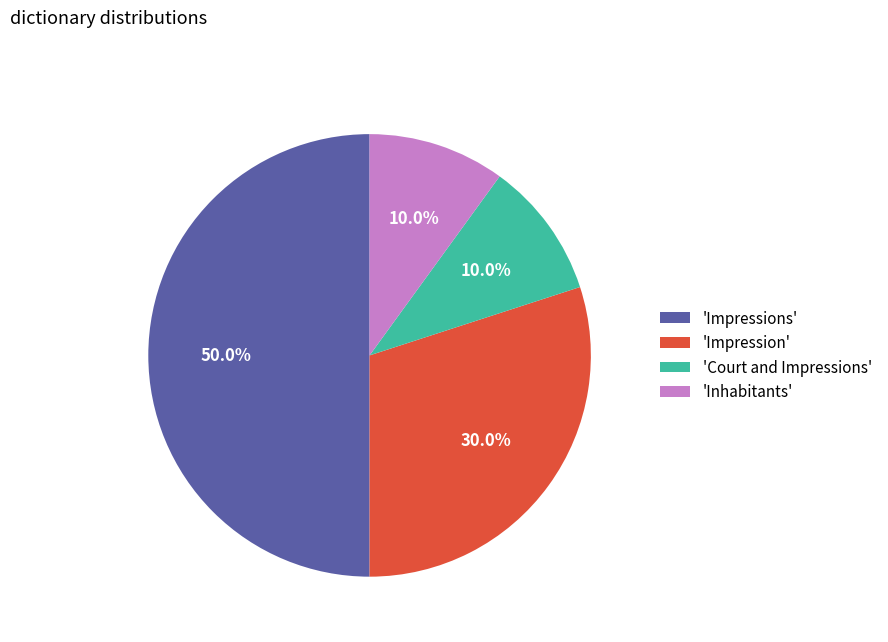

Does 'Court and Impressions' represent more than half of the total?

No